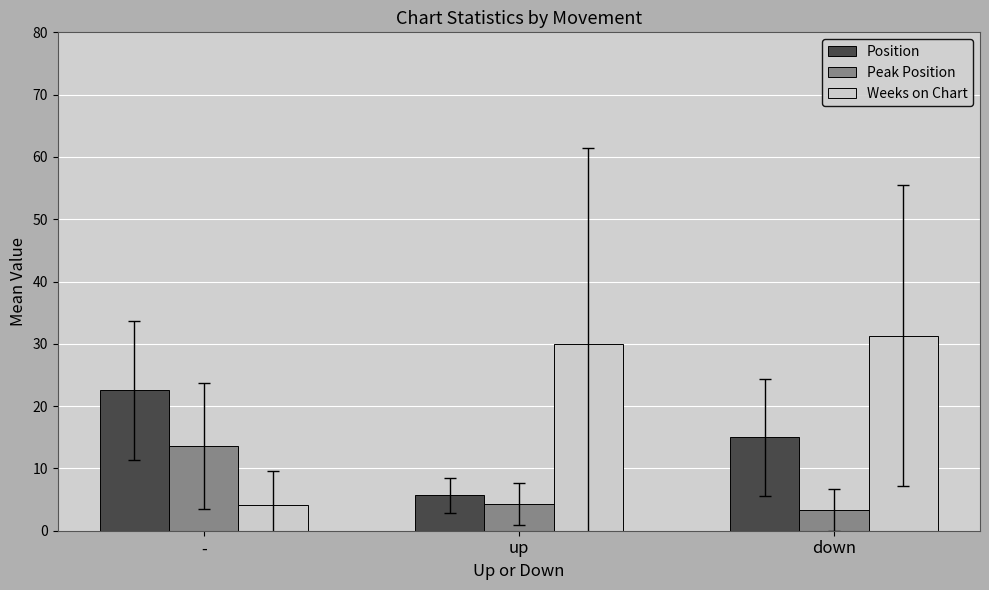

Which series has the widest spread of values?

Weeks on Chart